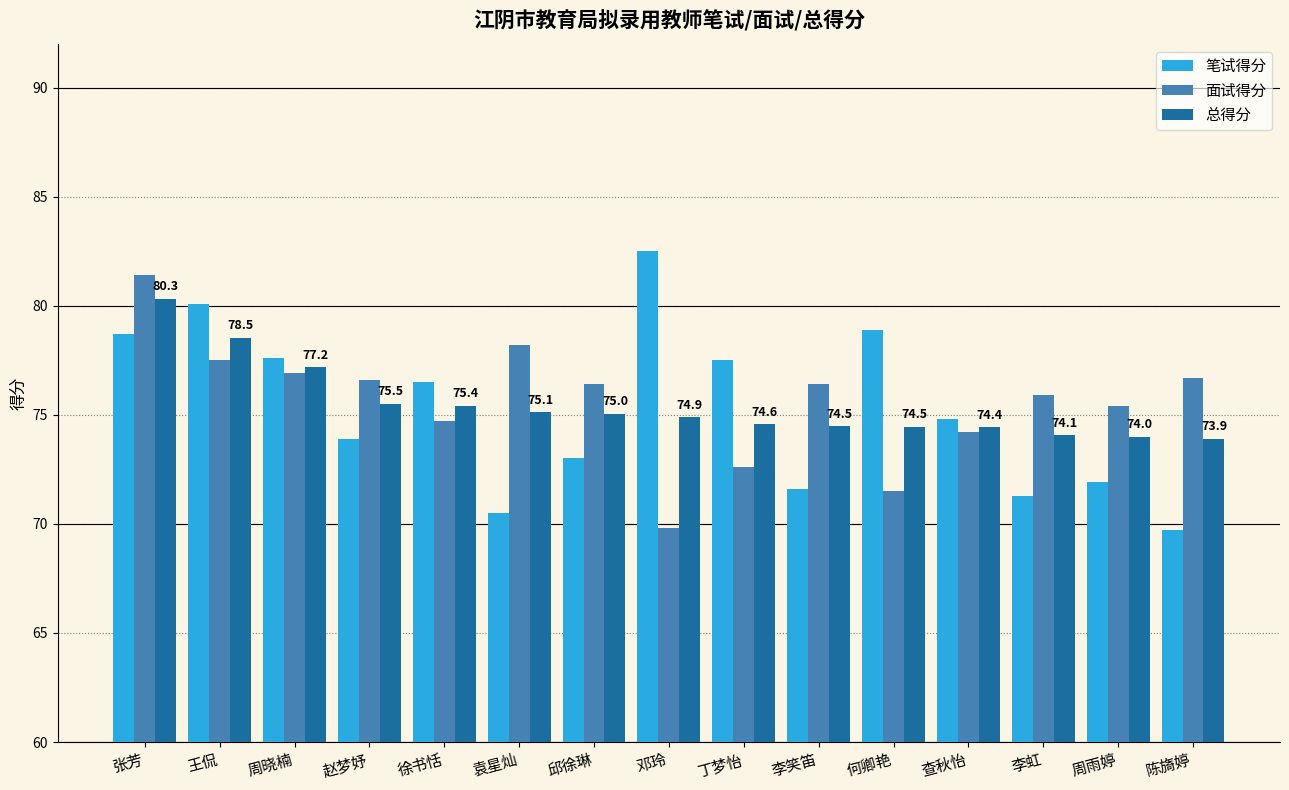

What is the difference between the 笔试得分 values at 邓玲 and 查秋怡?

7.7